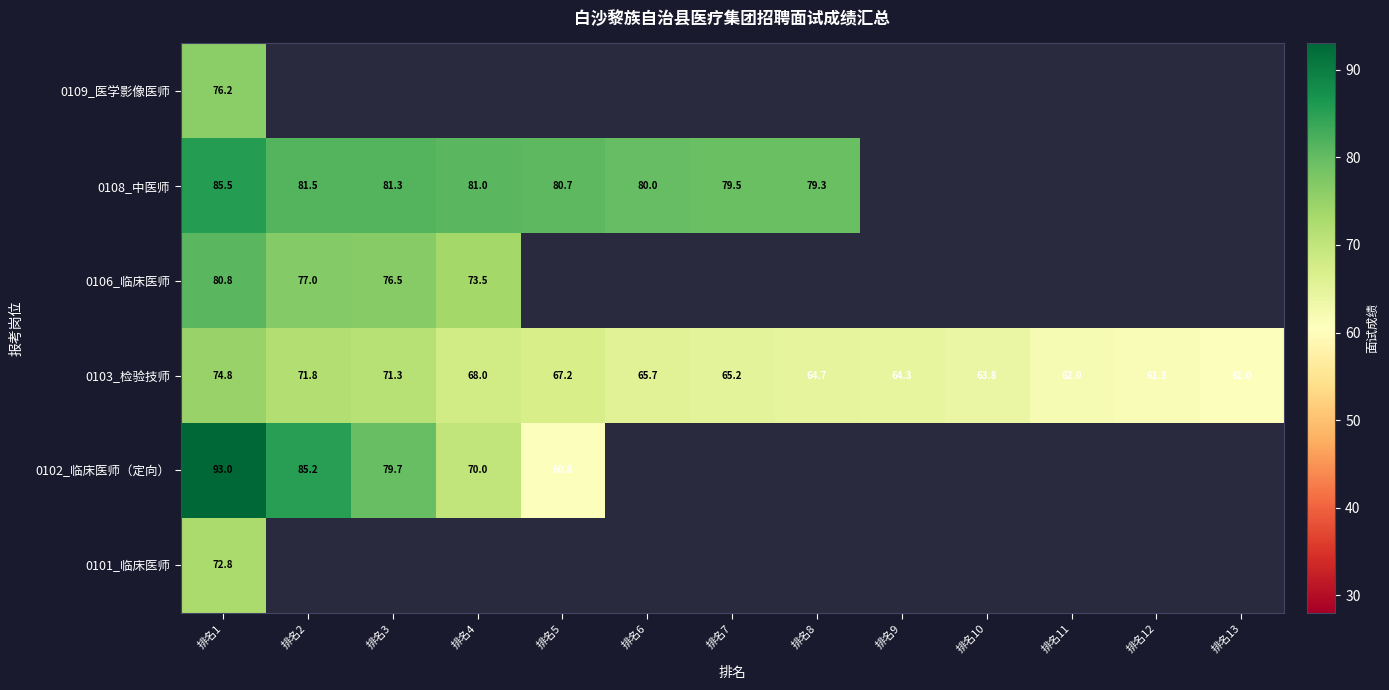

List the series in order of their overall mean, lowest first.

0101_临床医师, 0102_临床医师（定向）, 0103_检验技师, 0106_临床医师, 0108_中医师, 0109_医学影像医师